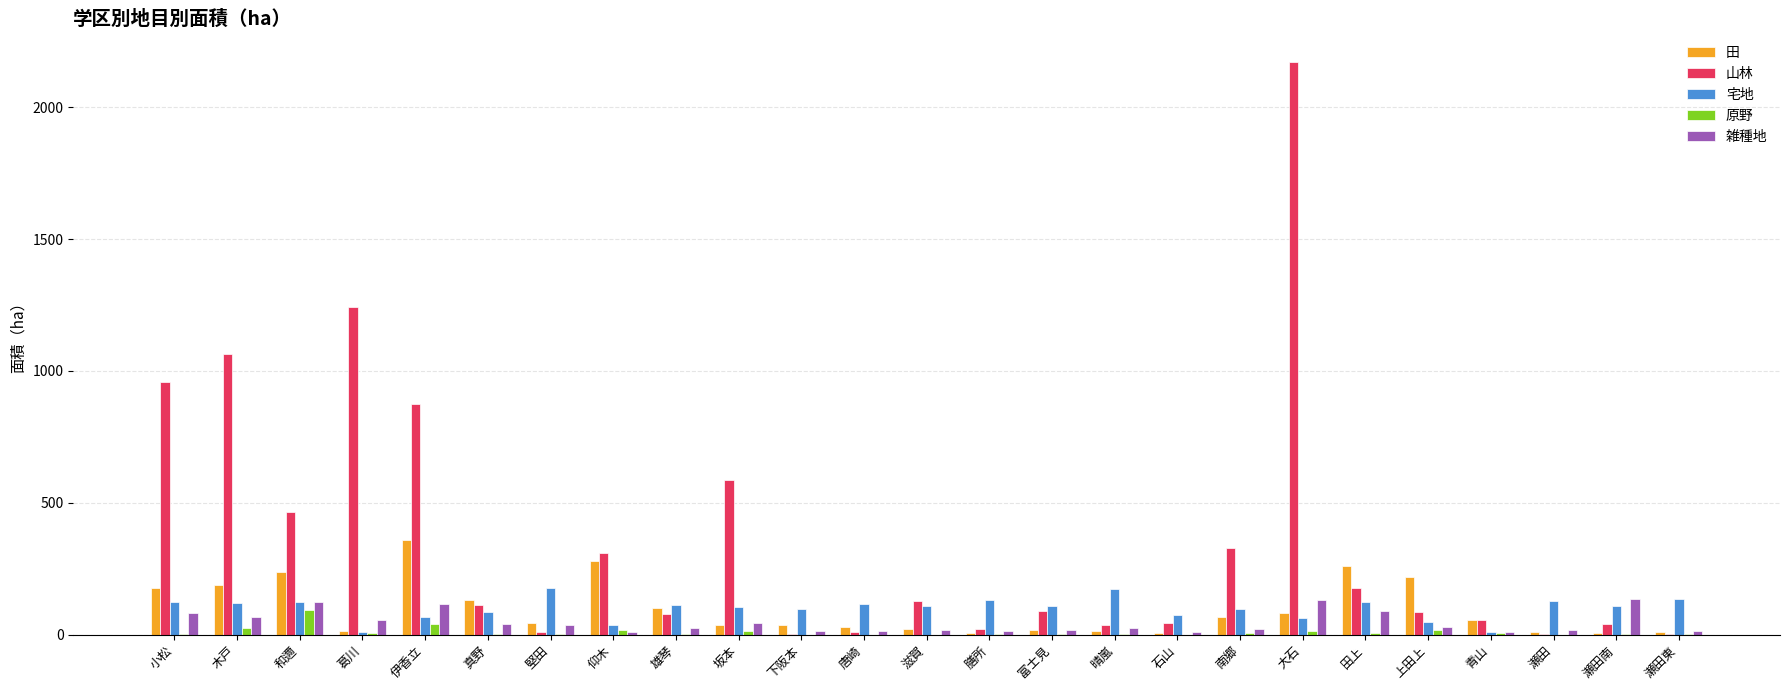

Where is 山林 nearest to the value 1086?

木戸